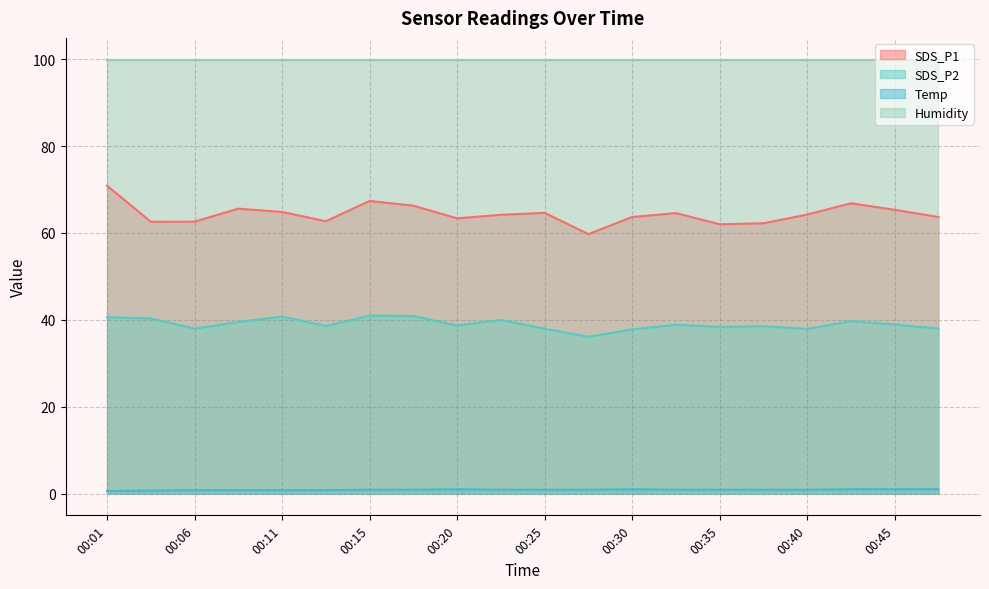

What is the average value of the Temp series?

0.9